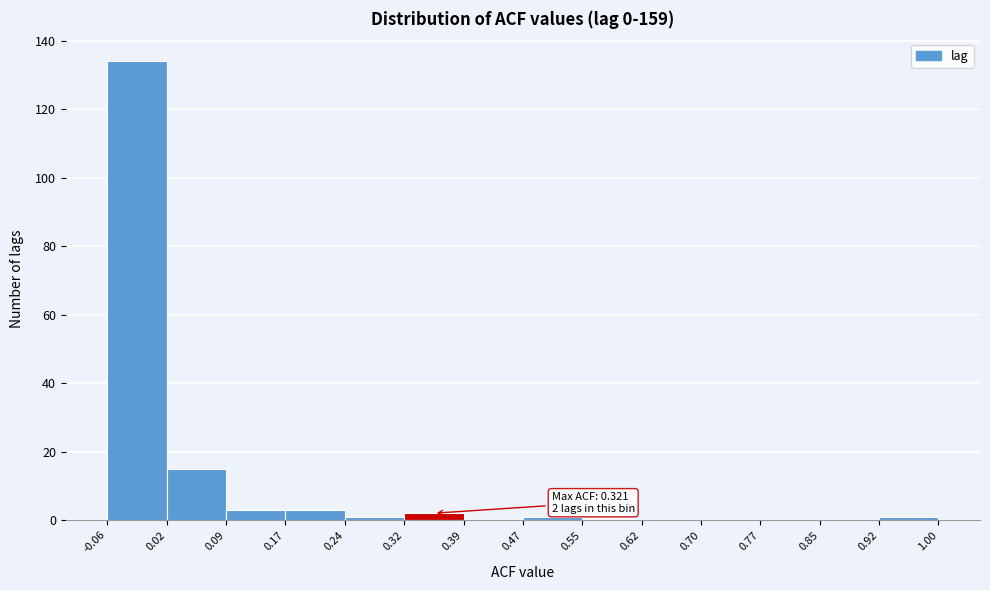

Which range on the x-axis has the tallest bar?

-0.06 to 0.02